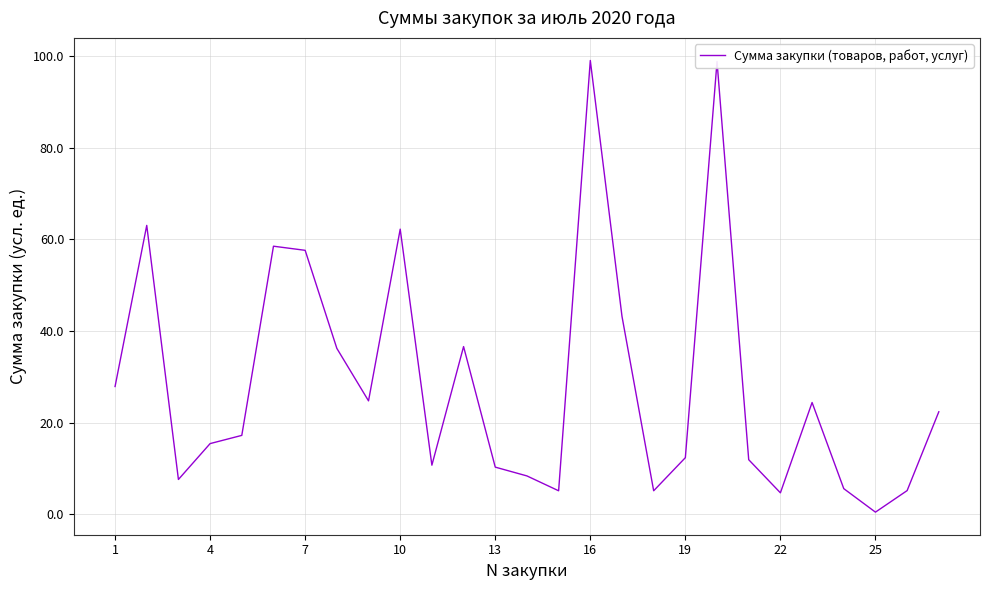

Does the chart display data point markers on the line(s)?

No